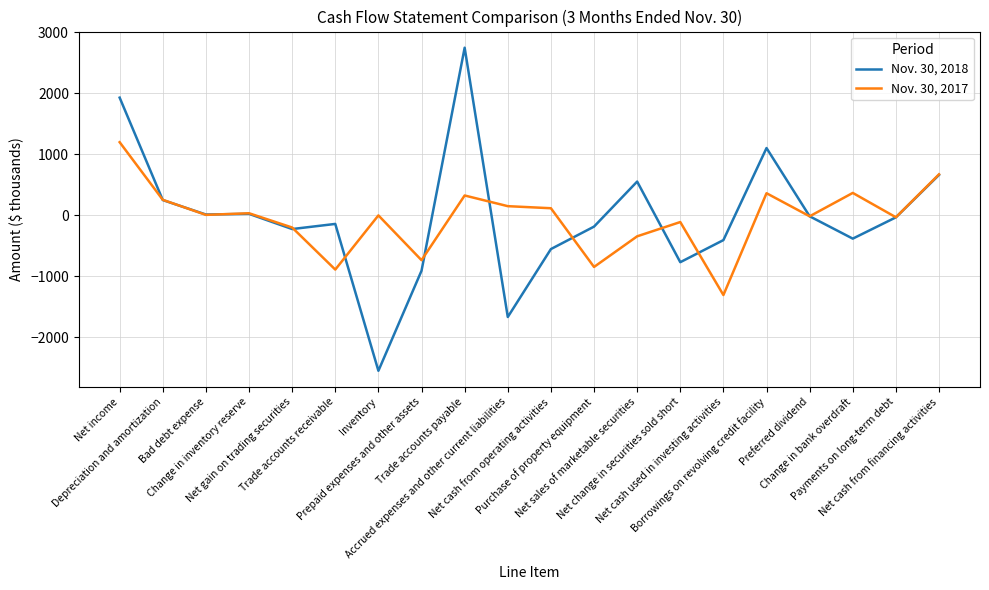

What is the sum of the Nov. 30, 2018 values at Net gain on trading securities and Net cash from financing activities?

431